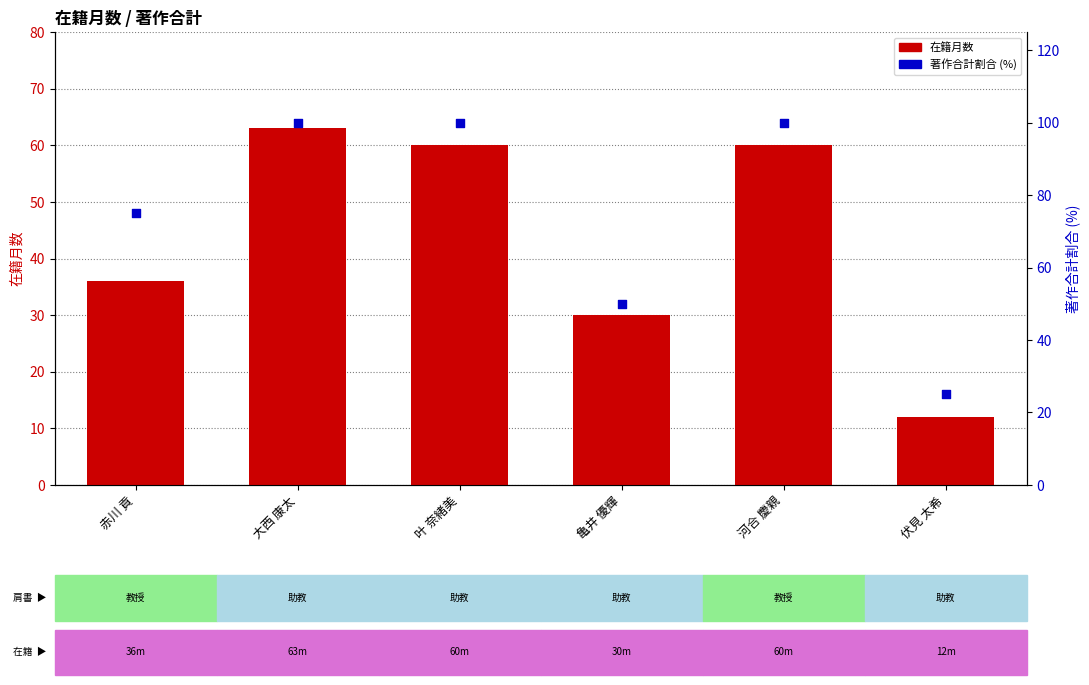

Which series has the widest spread of Y values?

著作合計割合 (%)